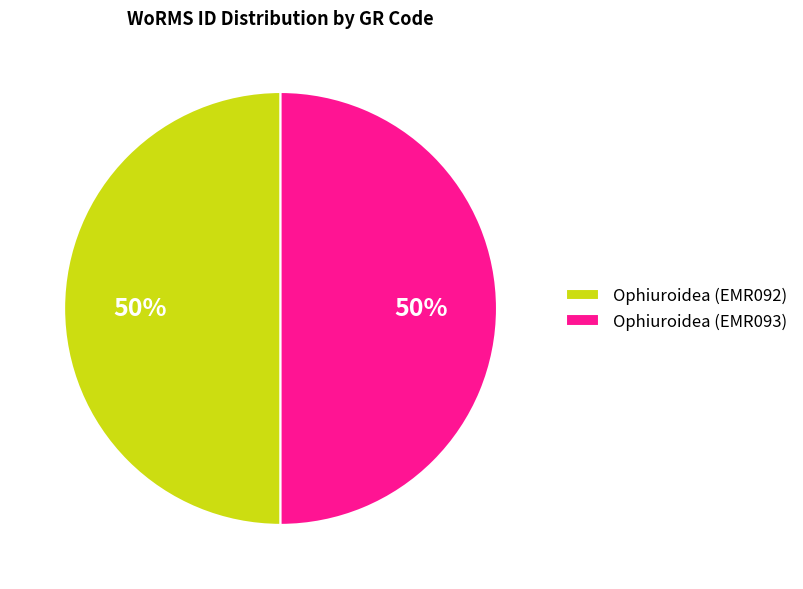

To the nearest percent, what is the average slice percentage?

50%